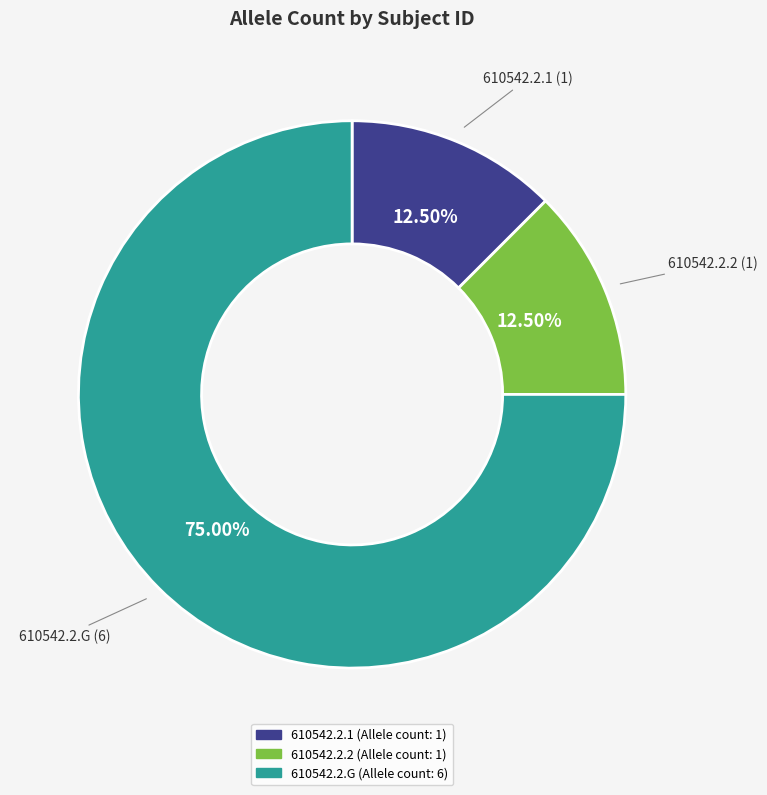

Is there a majority slice in this chart?

Yes